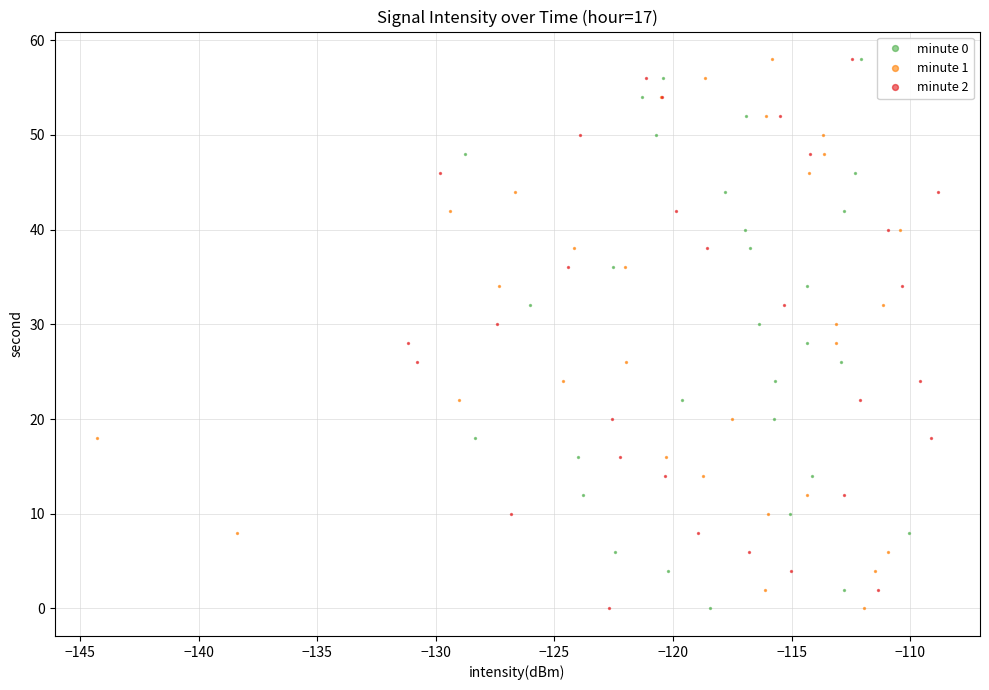

What are all the series names shown in the legend?

minute 0, minute 1, minute 2